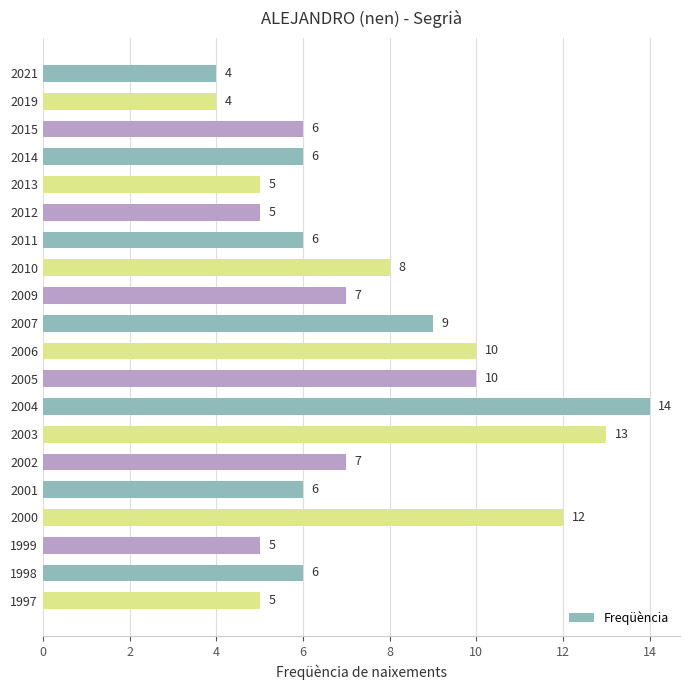

Does the chart contain any negative values?

No